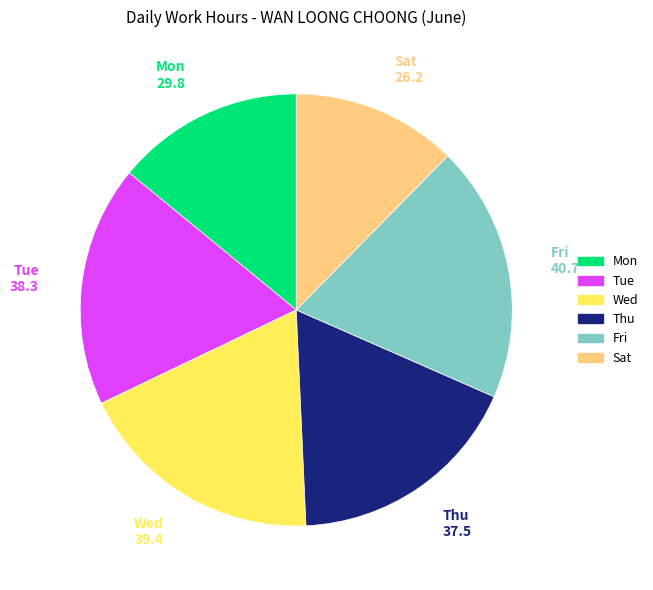

Is there any slice that represents more than half of the pie?

No